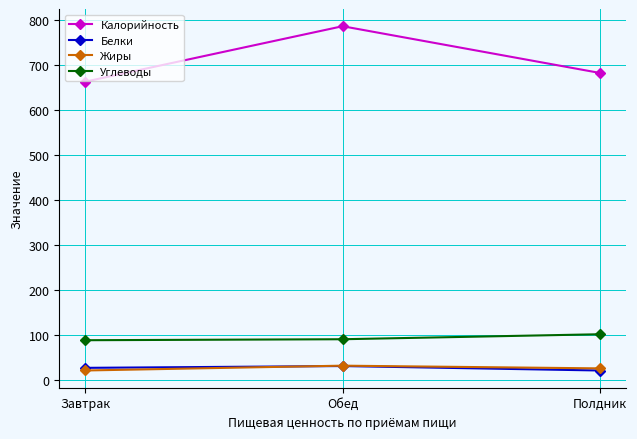

Which label corresponds to the largest value in the chart?

Обед